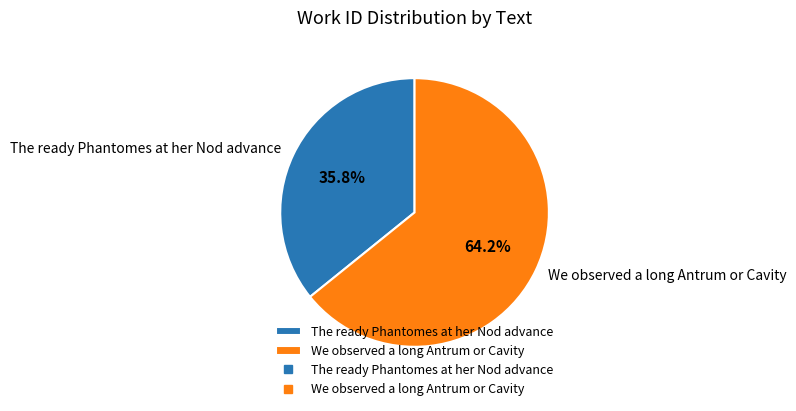

To the nearest percent, what portion does The ready Phantomes at her Nod advance represent?

36%